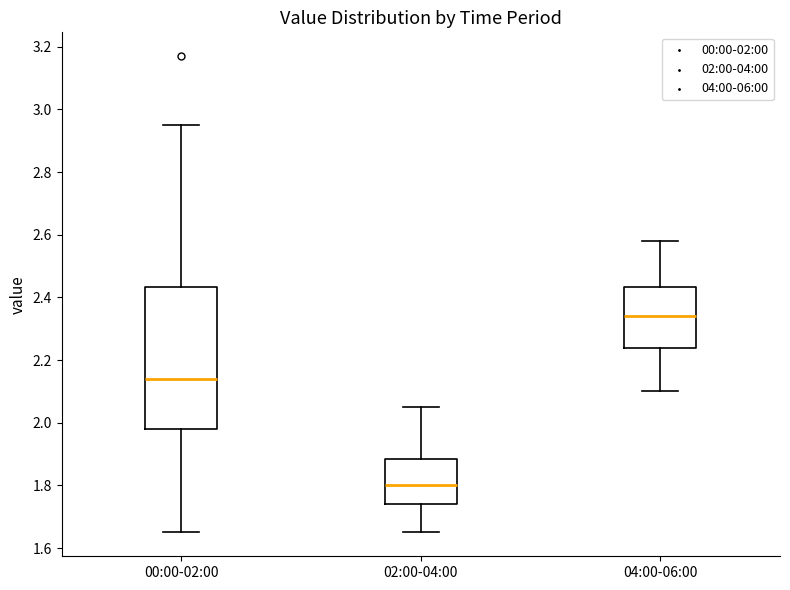

Reading left to right, transcribe this box plot: for each box, give where its median line is, the range the box spans, and where its two whiskers end, as read against the y-axis. The values are not printed on the chart, so give them approximately, as read against the axis.

00:00-02:00: median 2.14, box 1.98 to 2.44, whiskers 1.66 to 2.96
02:00-04:00: median 1.80, box 1.74 to 1.88, whiskers 1.66 to 2.06
04:00-06:00: median 2.34, box 2.24 to 2.44, whiskers 2.10 to 2.58